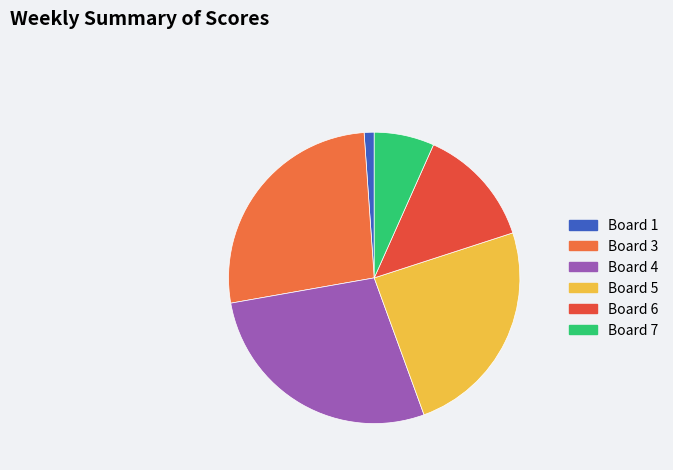

How many segments does this pie chart have?

6